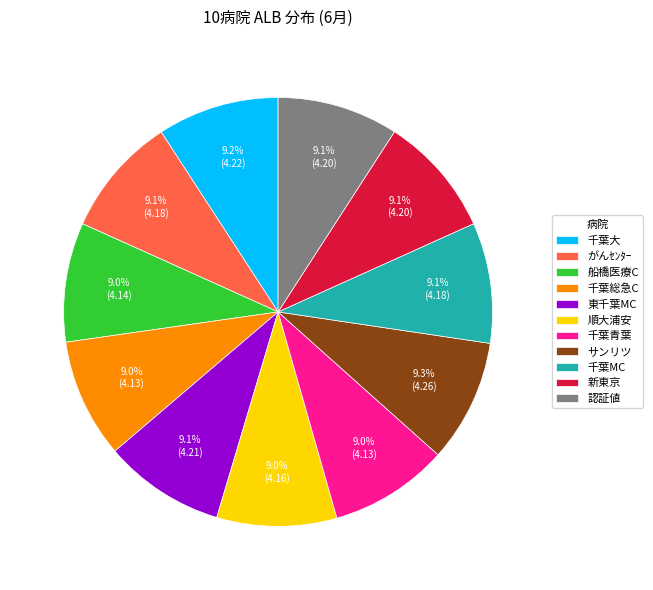

True or false: サンリツ accounts for 23% of the total.

False